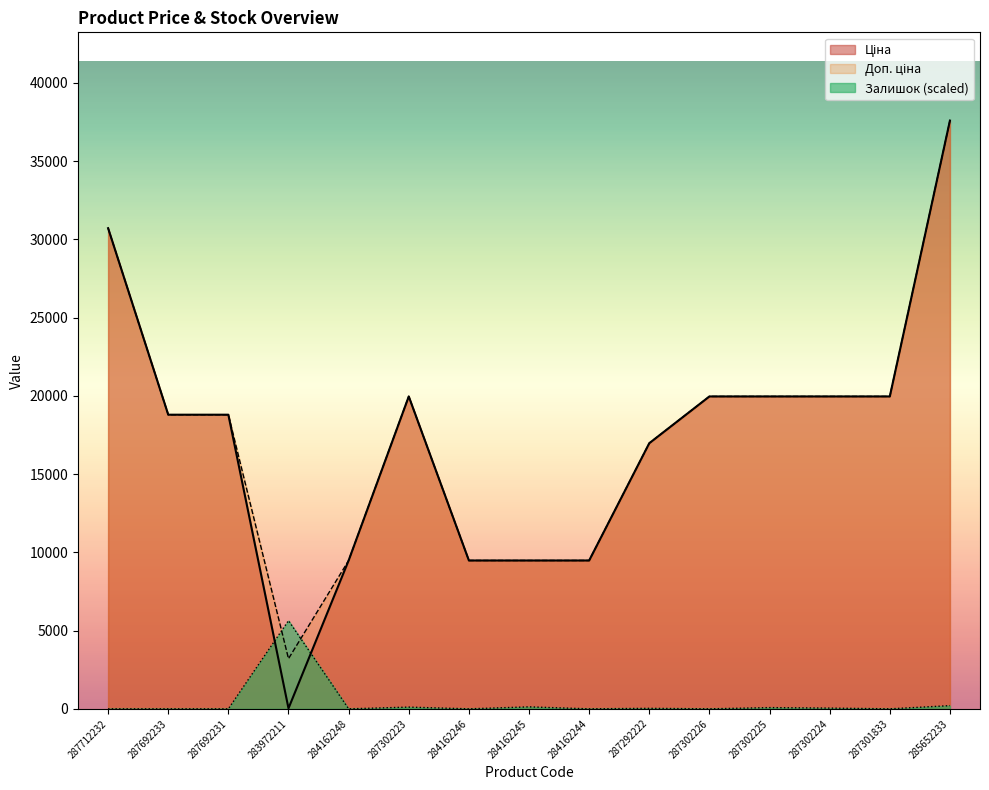

How many positive values does the Залишок series have?

7